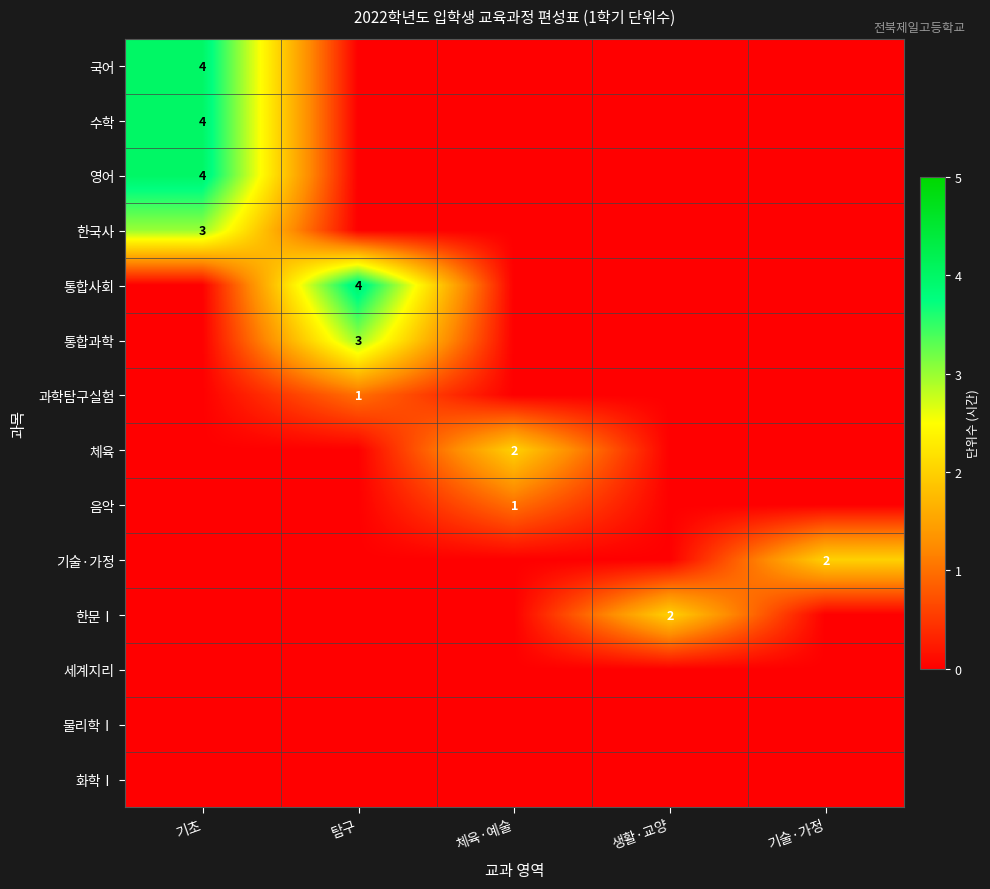

The value of 수학 at 기초 is 4. True or false?

True